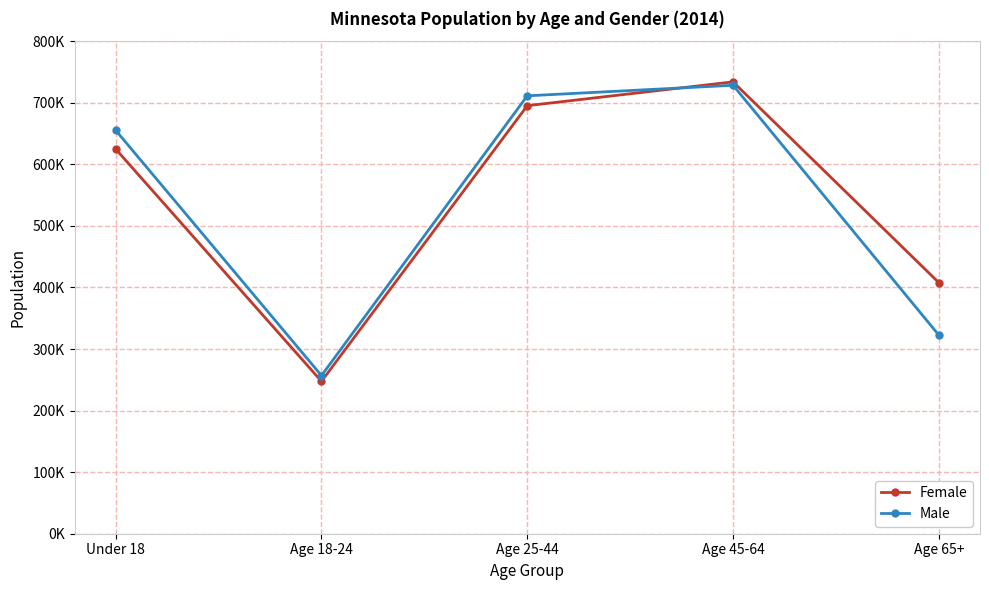

What position from the right is Age 65+?

1